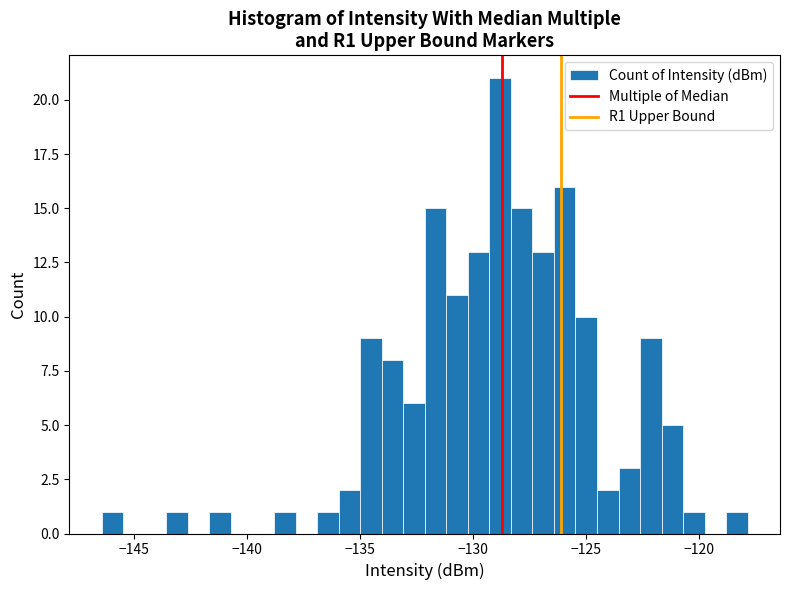

Read against the x-axis, roughly where is the centre of the tallest bar?

-129.0